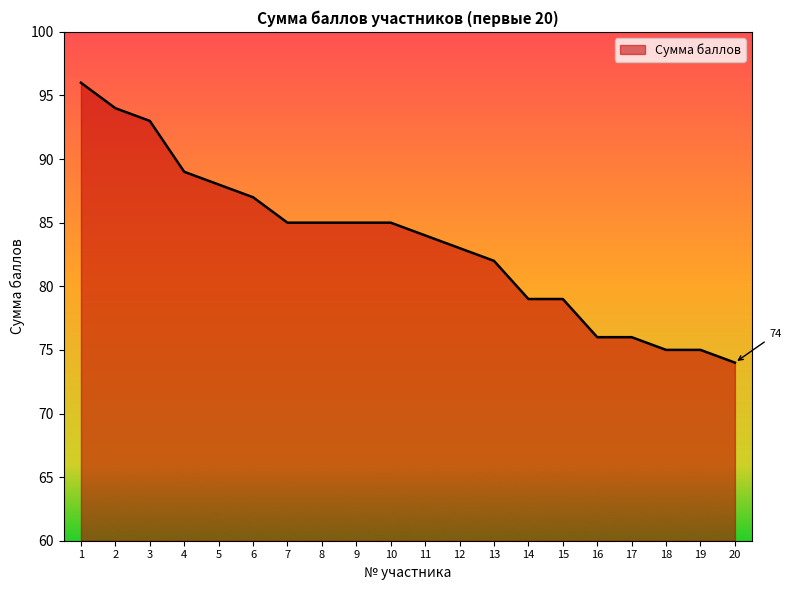

What is the sum of all values?

1670